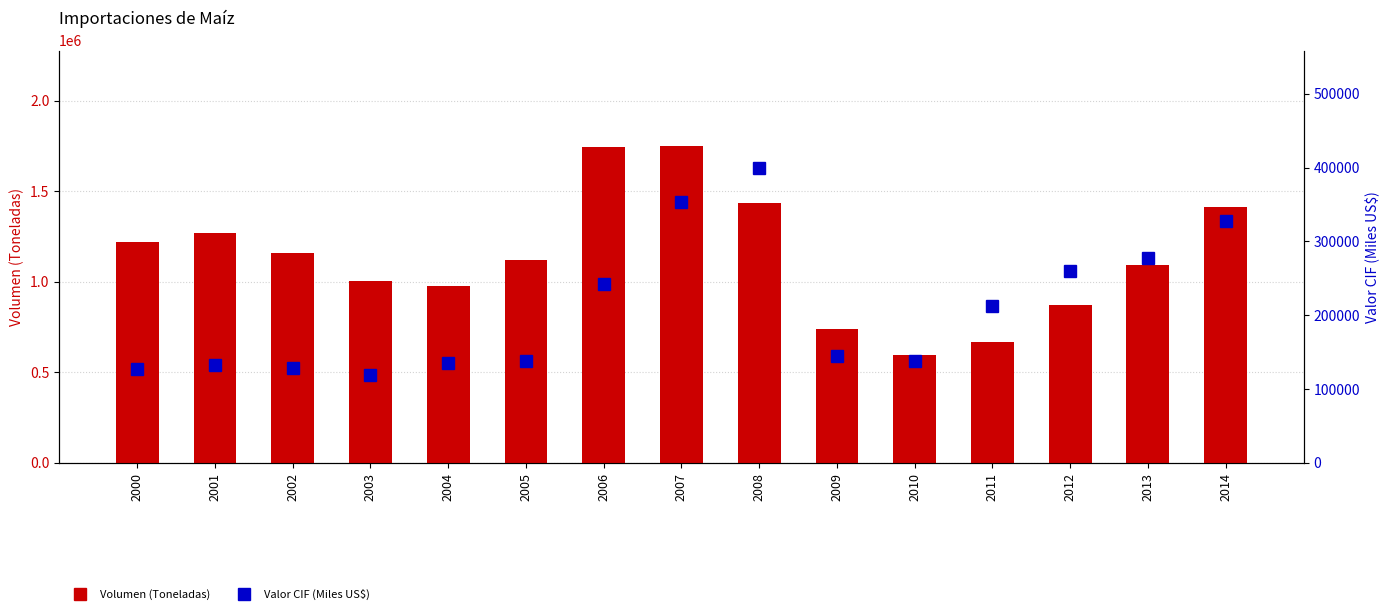

What is the smallest value displayed?

119202.8